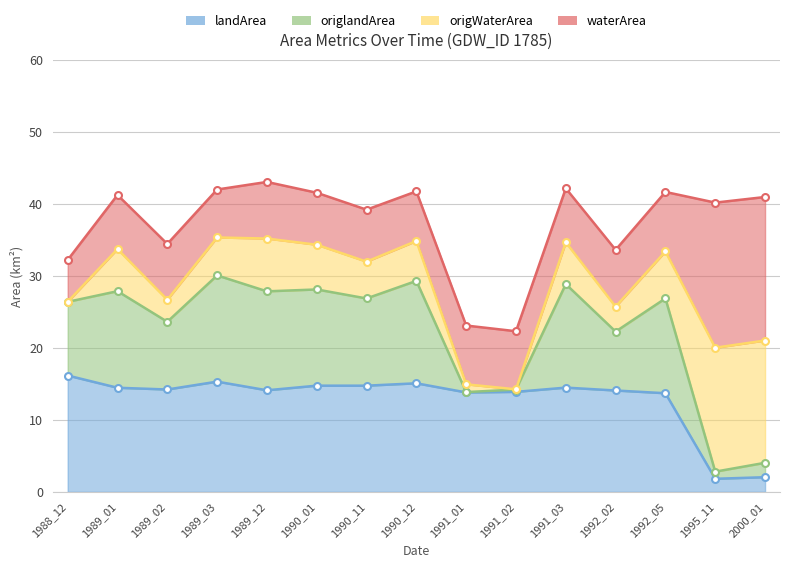

Between 1995_11 and 2000_01, which series saw the biggest shift?

origlandArea